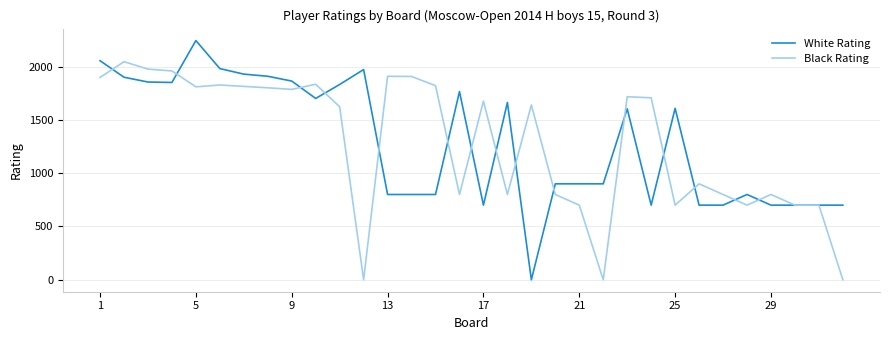

Does the chart display data point markers on the line(s)?

No